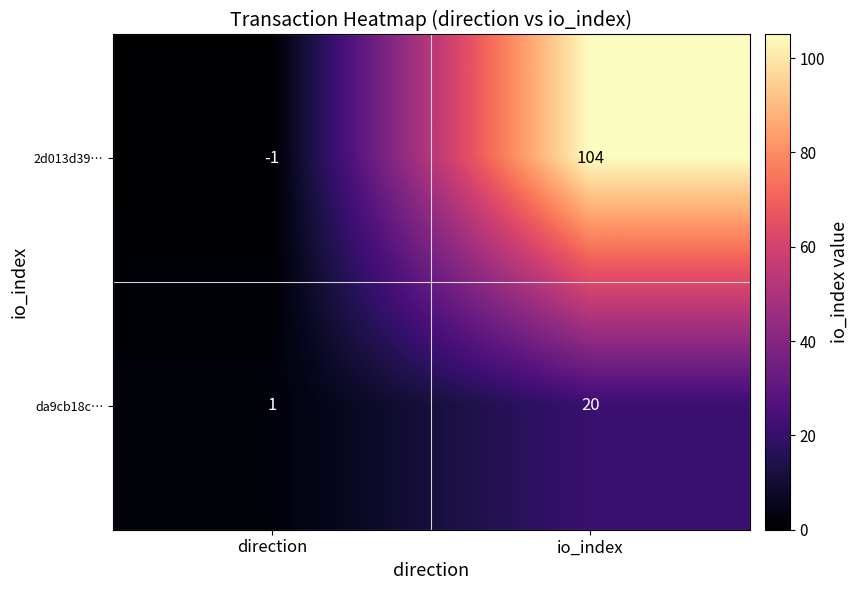

Reading left to right, extract all data points from this chart.

2d013d39…: -1	104
da9cb18c…: 1	20